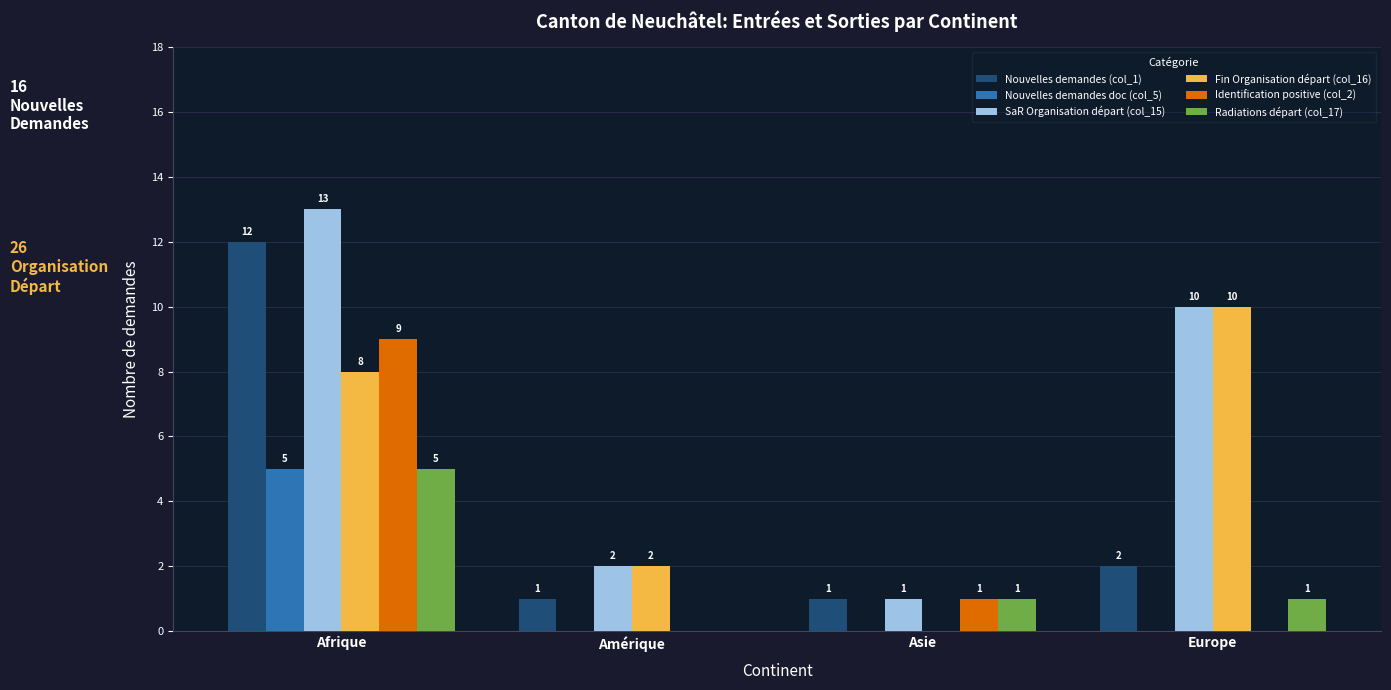

Which category has the highest value in the Radiations départ (col_17) series?

Afrique